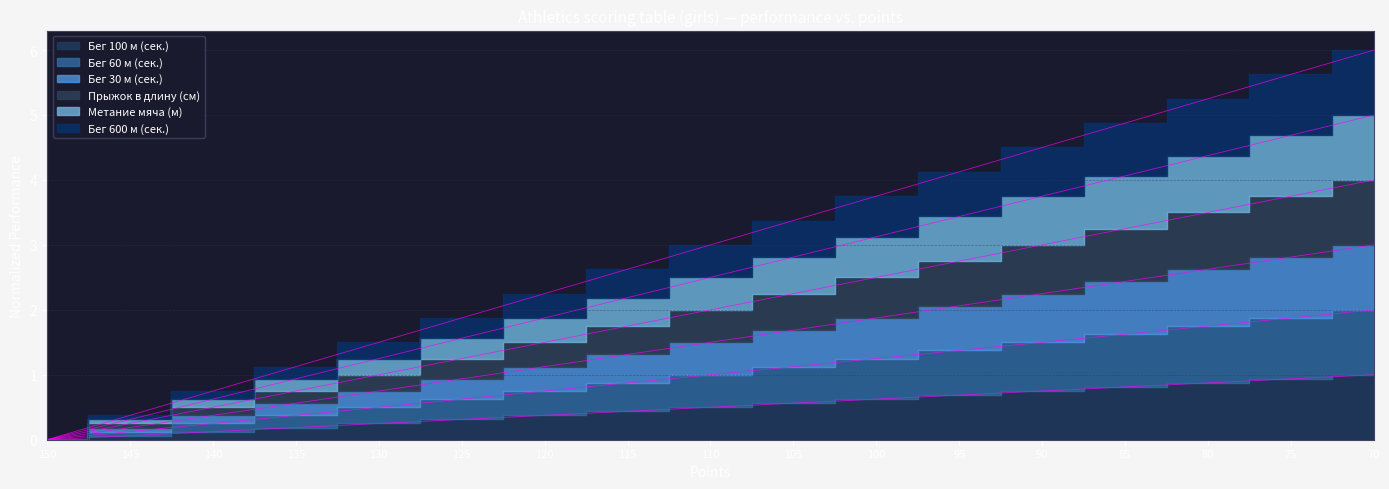

Which has a higher value, 80 or 75?

75